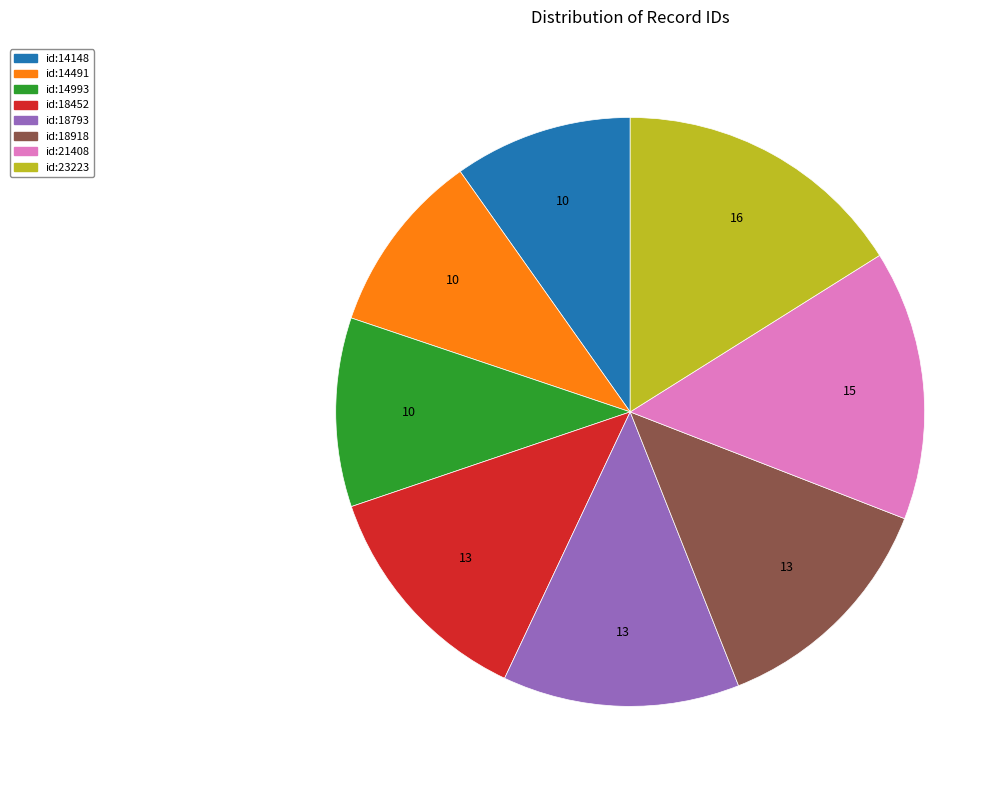

Which slice is the largest?

id:23223